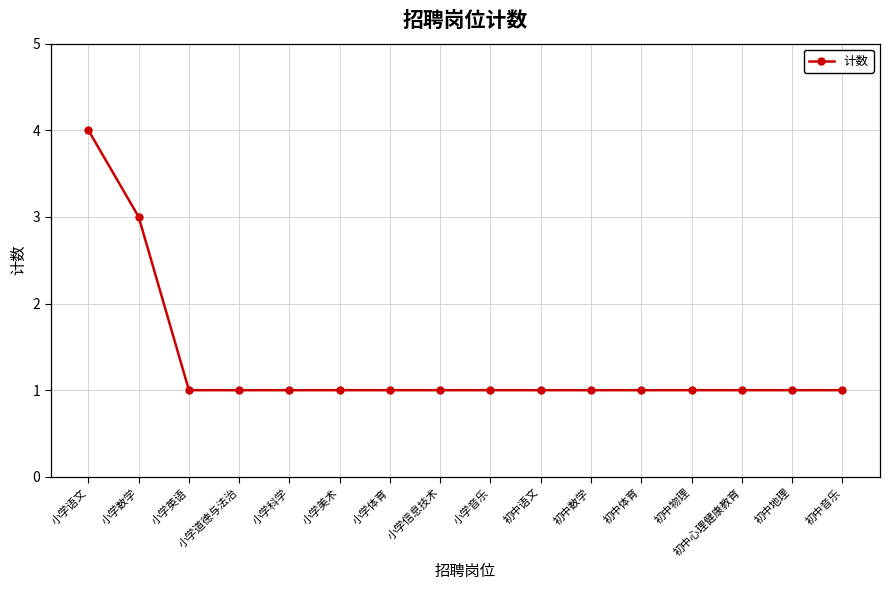

What is the sum of all values?

21